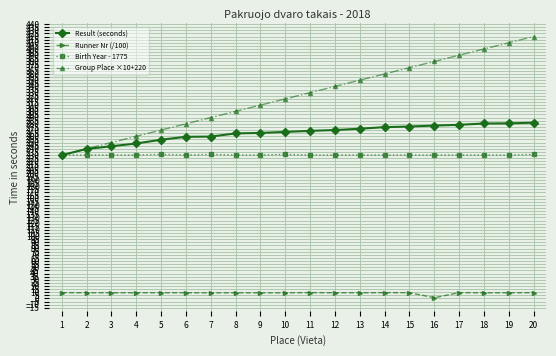

What is the minimum value for Runner Nr (/100)?

1.2